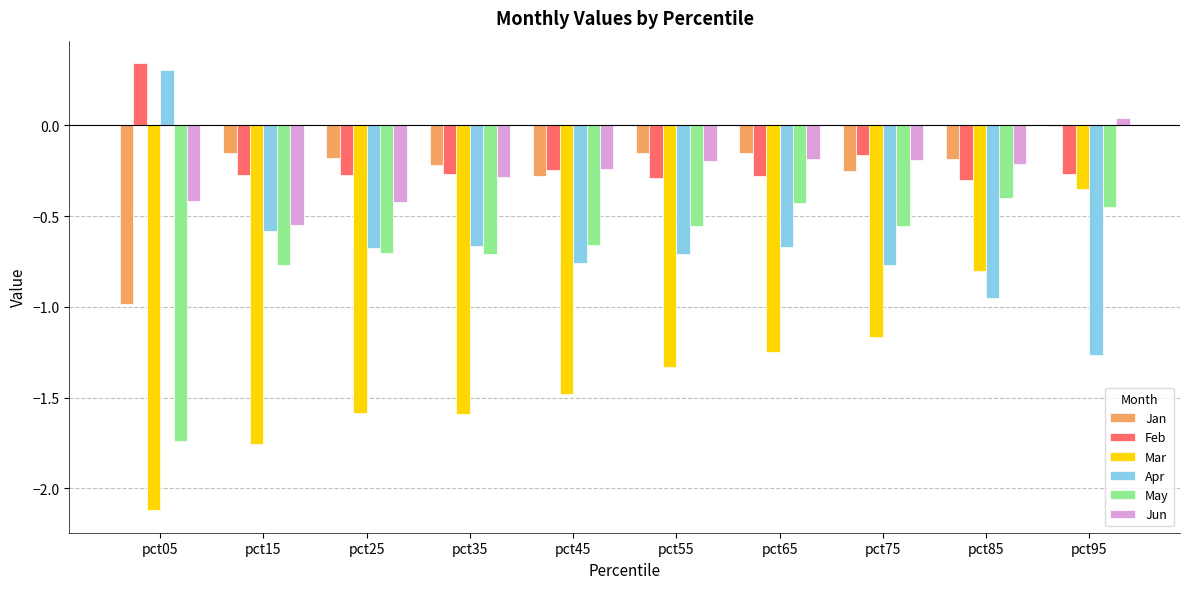

What is the sum of the Mar values at pct35 and pct55?

-2.9